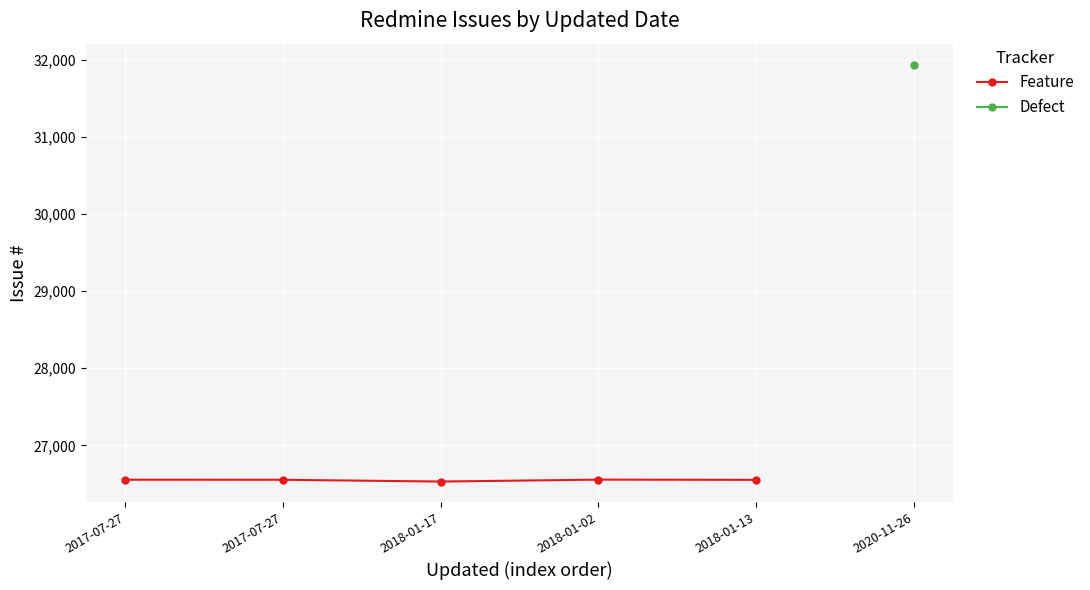

What is the difference between the values at 2017-07-27 and 2018-01-17?

24